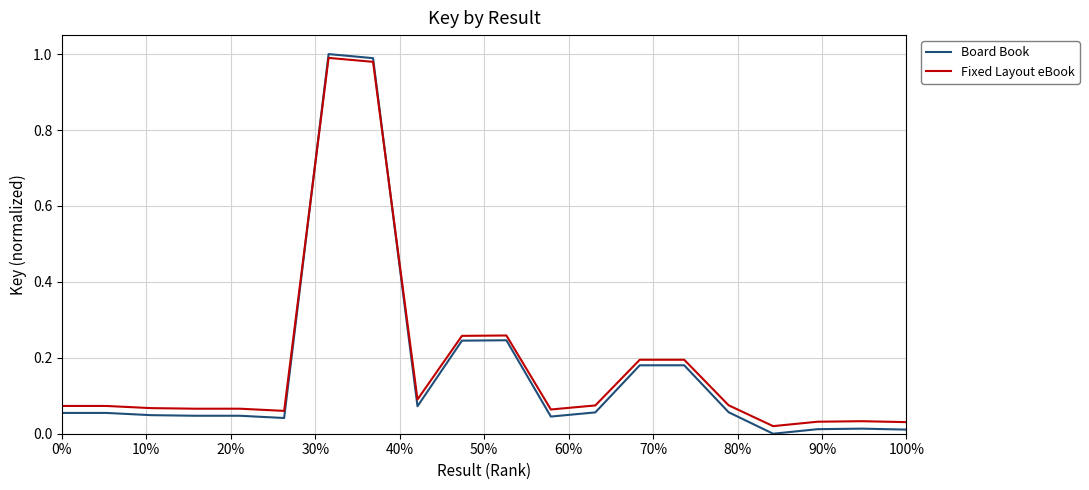

Which series has the widest spread of values?

Board Book